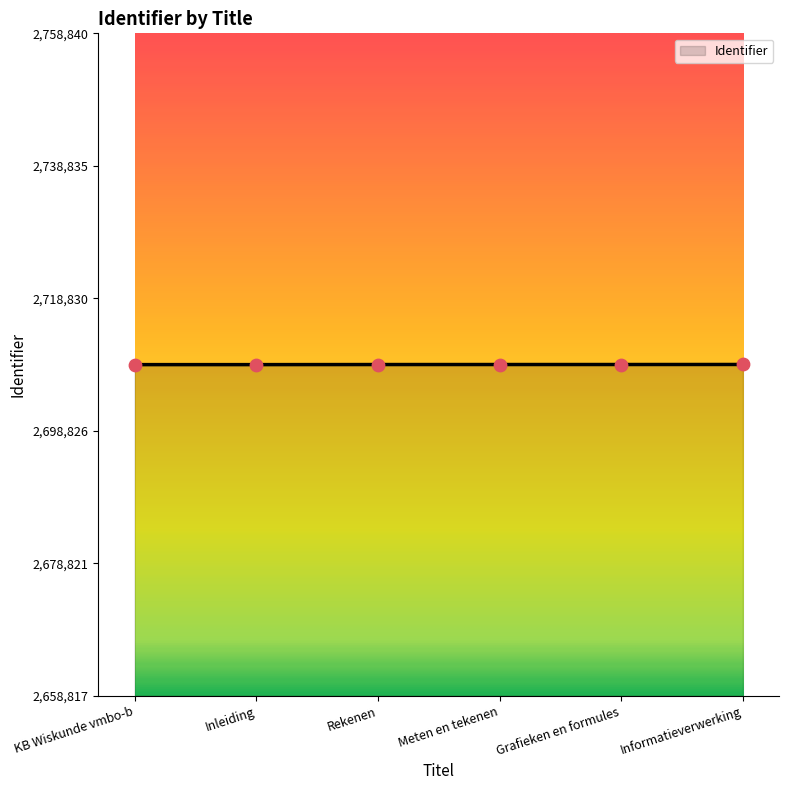

Approximately how many times larger is the value at Informatieverwerking compared to Grafieken en formules?

1.0